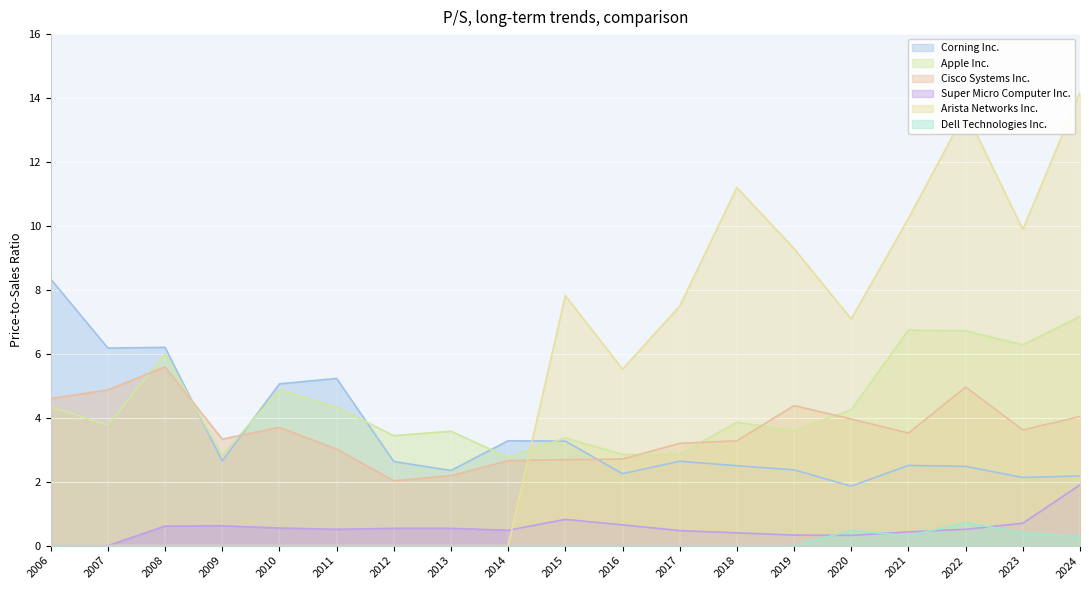

The Corning Inc. series shows 8.3 at 2006. True or false?

True